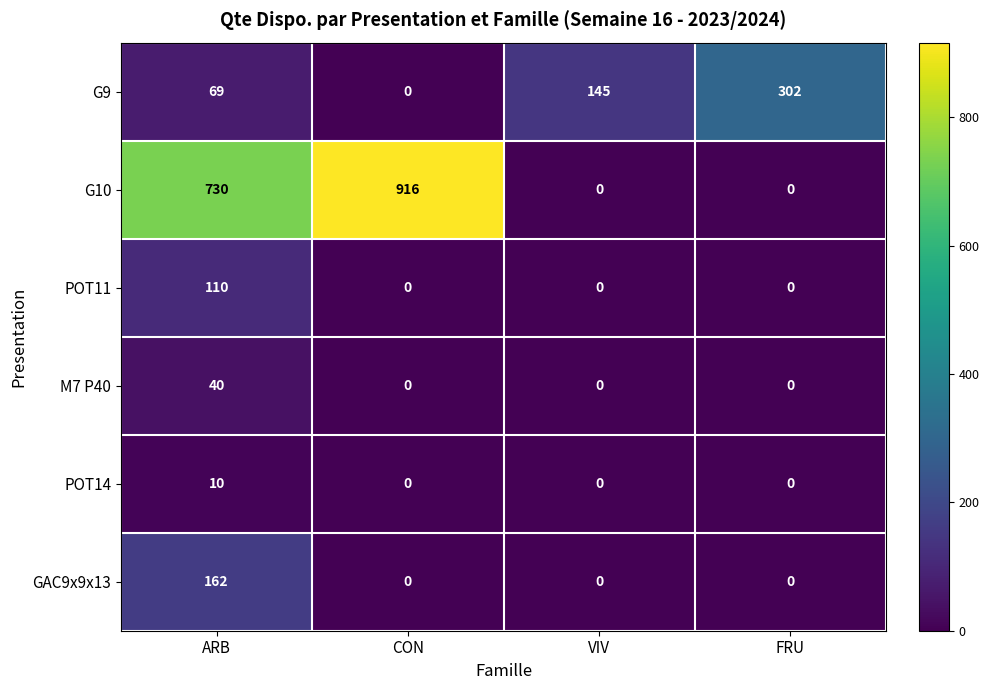

Where is G10 nearest to the value 458?

ARB